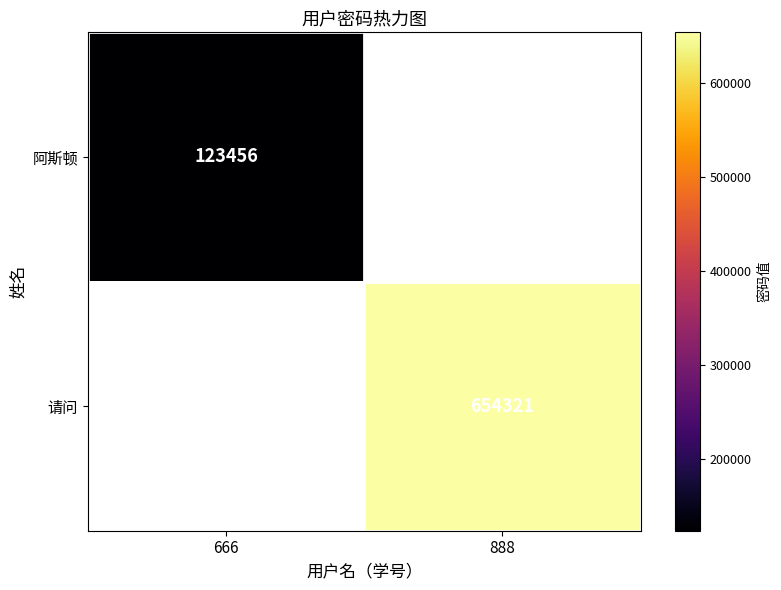

The value of 阿斯顿 at 666 is 72972. True or false?

False